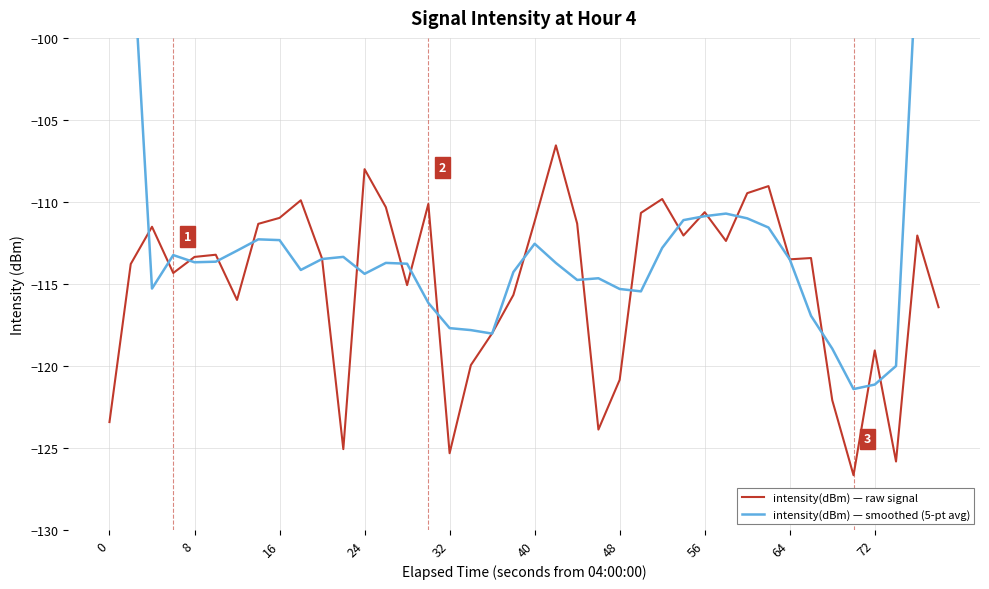

In intensity(dBm) — raw signal, how many points are lower than both neighbors (excluding endpoints)?

11